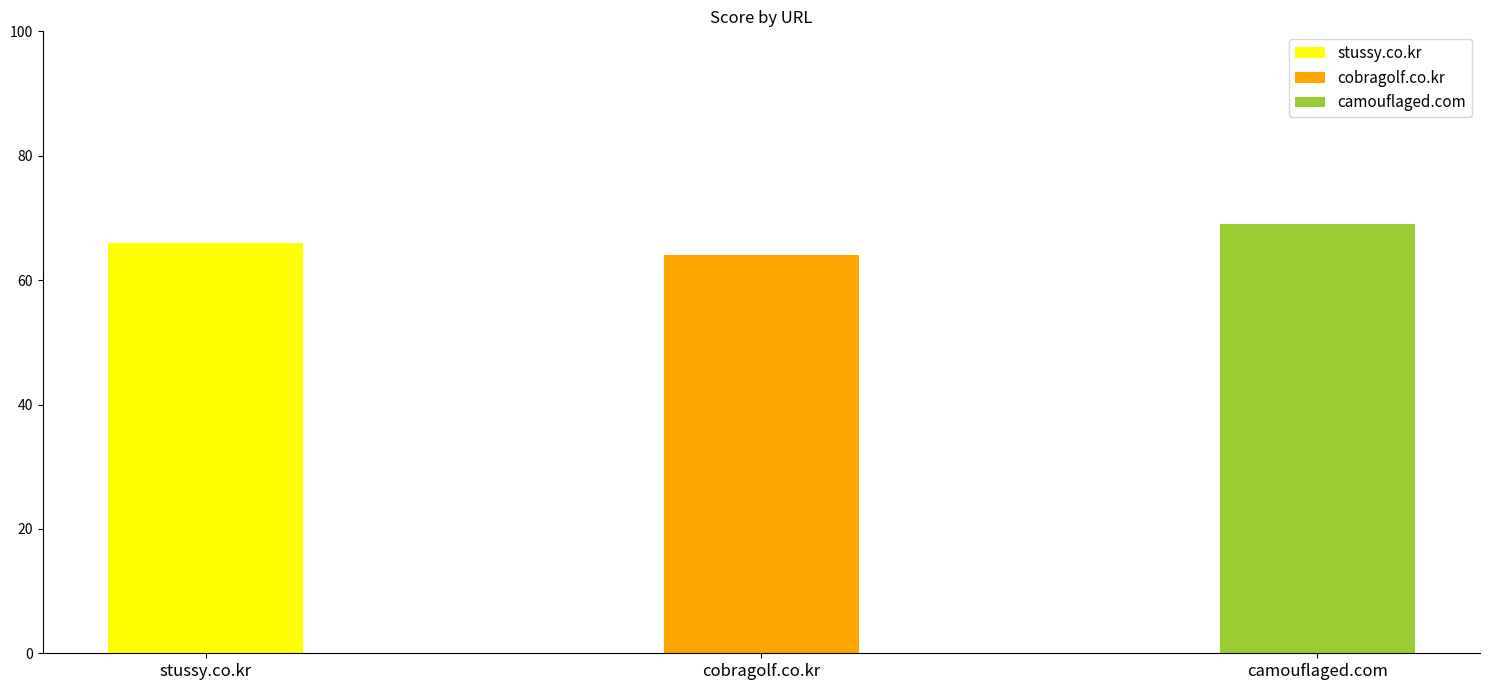

What is the difference between the values at camouflaged.com and cobragolf.co.kr?

5